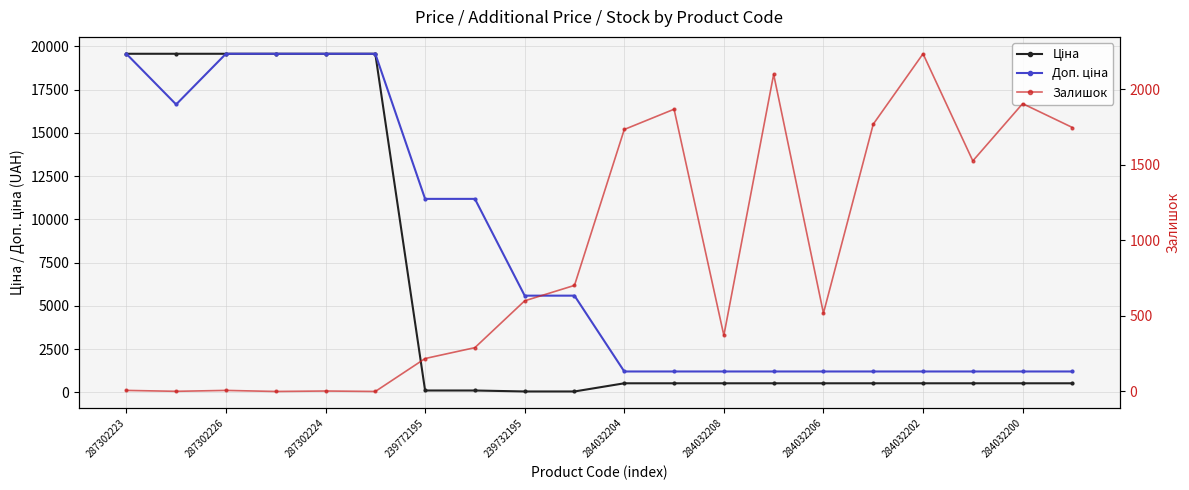

How many lines are shown in the chart?

3